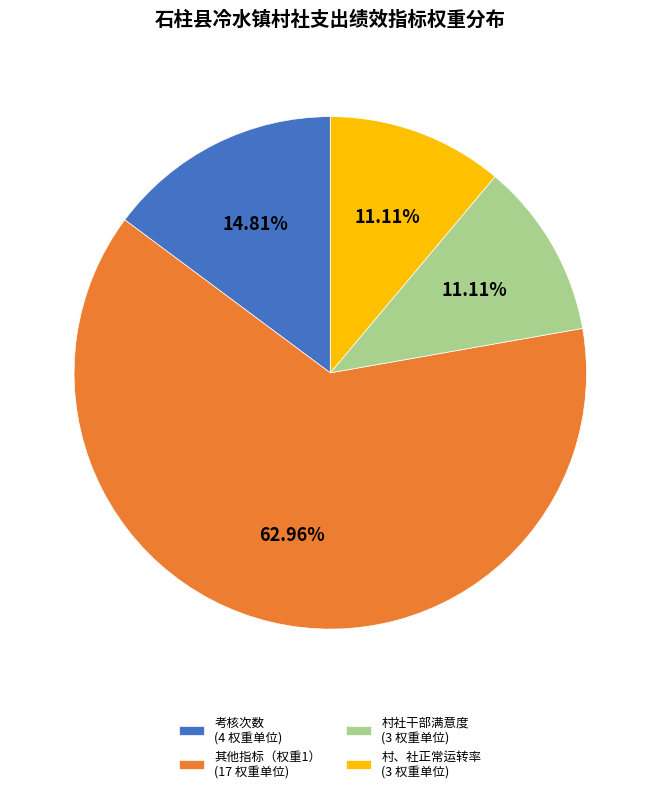

Which has a higher value, 其他指标（权重1） (17 权重单位) or 村社干部满意度 (3 权重单位)?

其他指标（权重1） (17 权重单位)